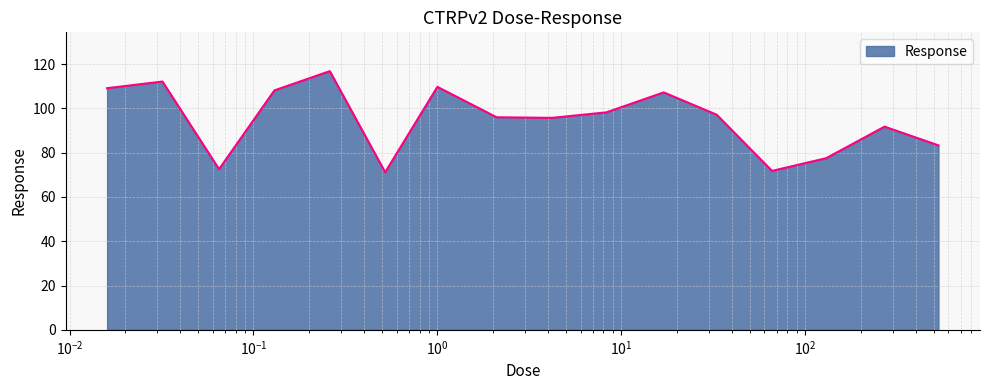

What is the difference between the maximum and minimum values?

45.7